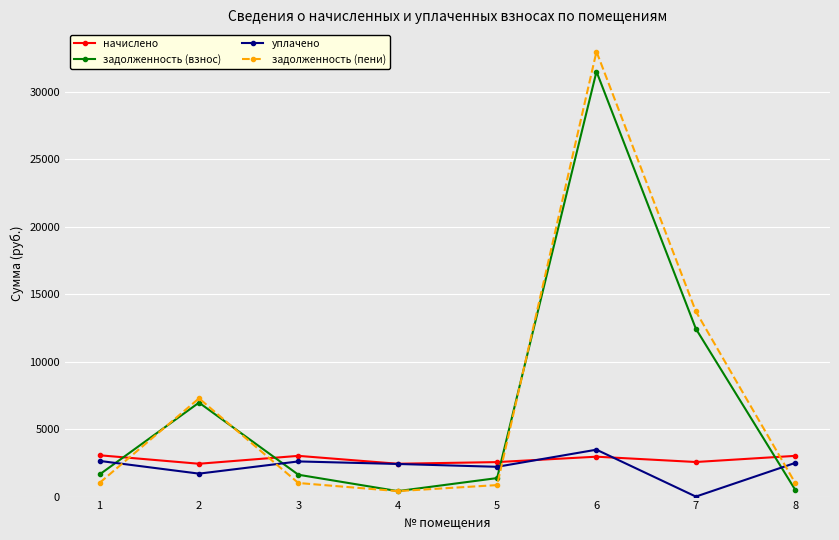

Is the value of уплачено at 4 greater than the value of задолженность (пени) at 8?

Yes